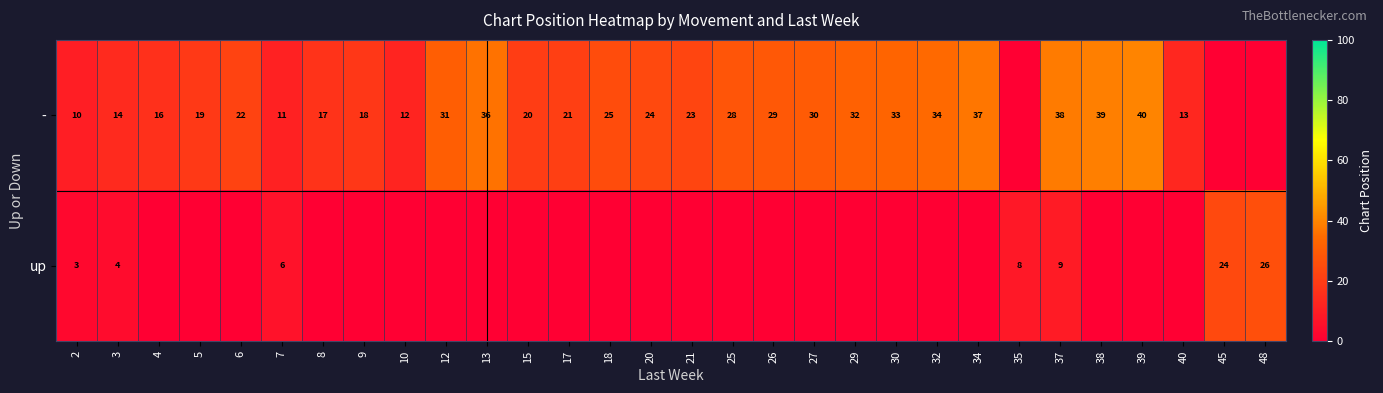

What is the total value across all series at 3?

18